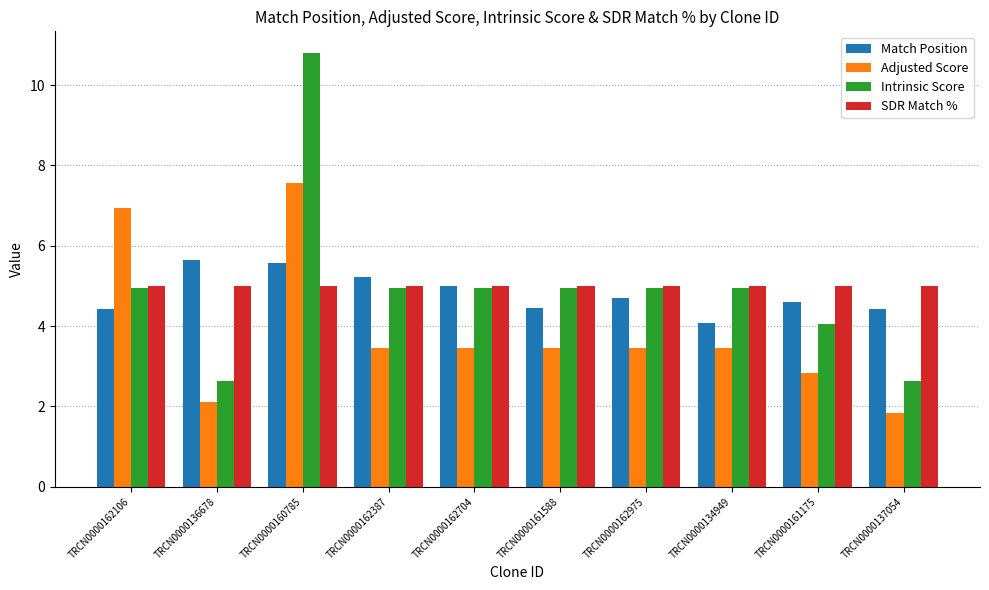

Which category has the lowest value in the Match Position series?

TRCN0000134949